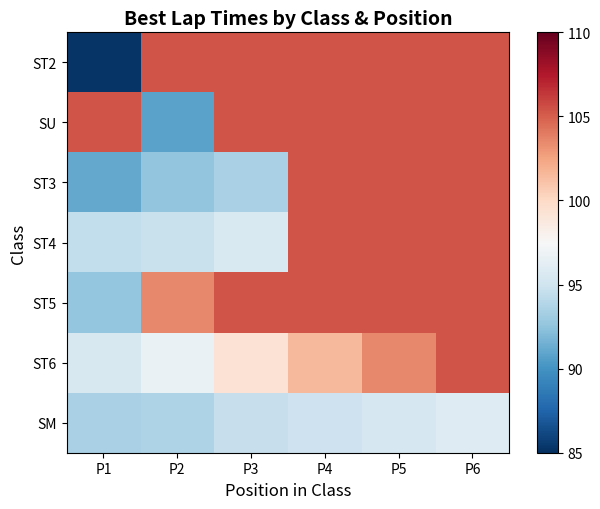

At which category is the sum across all series the highest?

P6